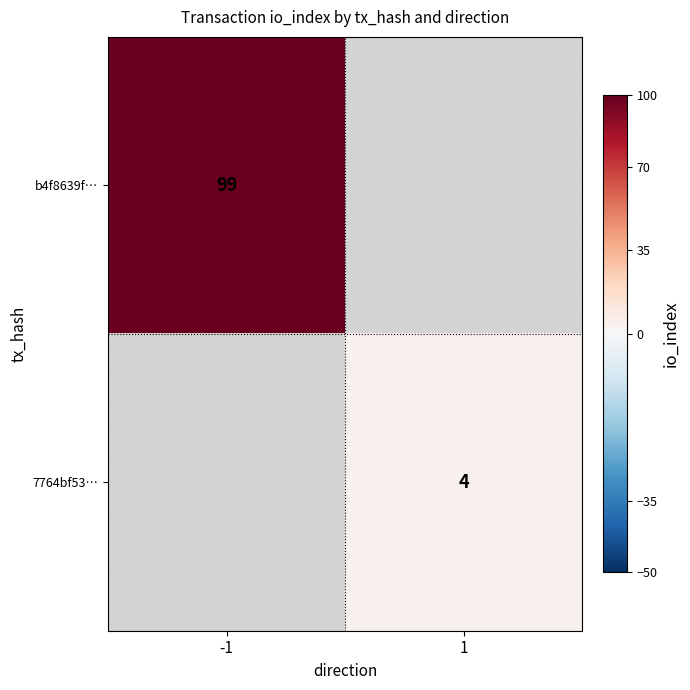

What is the maximum value shown in the chart?

99.0